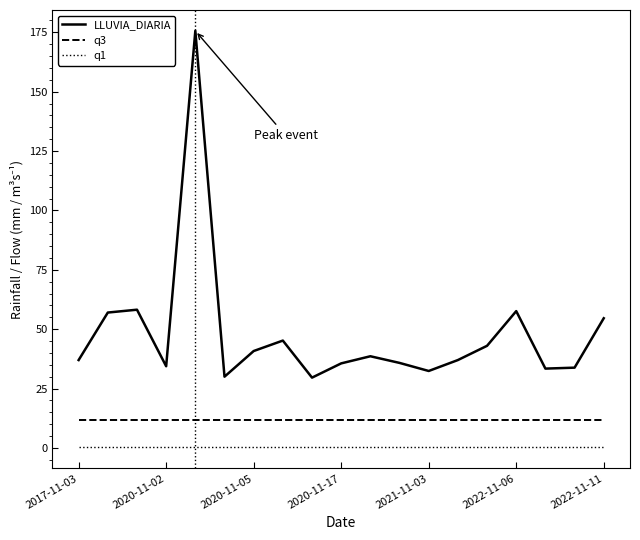

True or false: q3 and LLUVIA_DIARIA intersect in this chart.

False